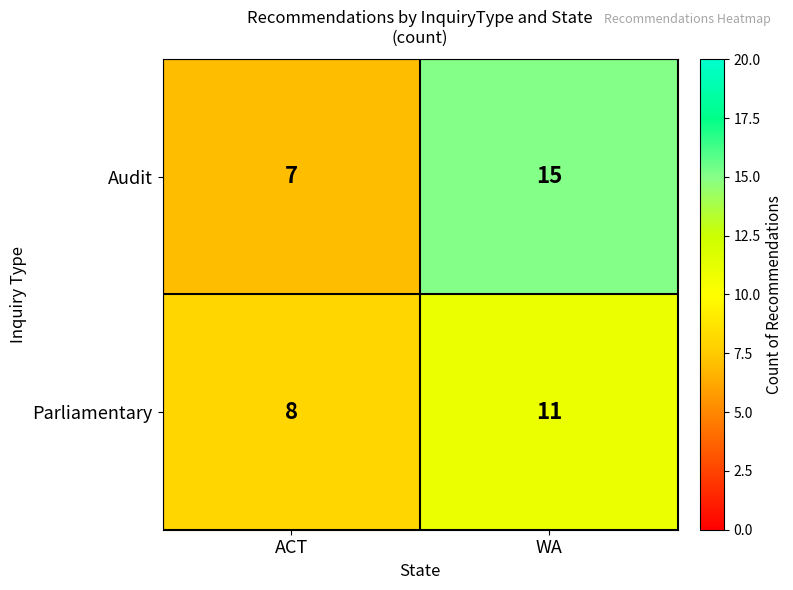

Read the Audit value at WA.

15